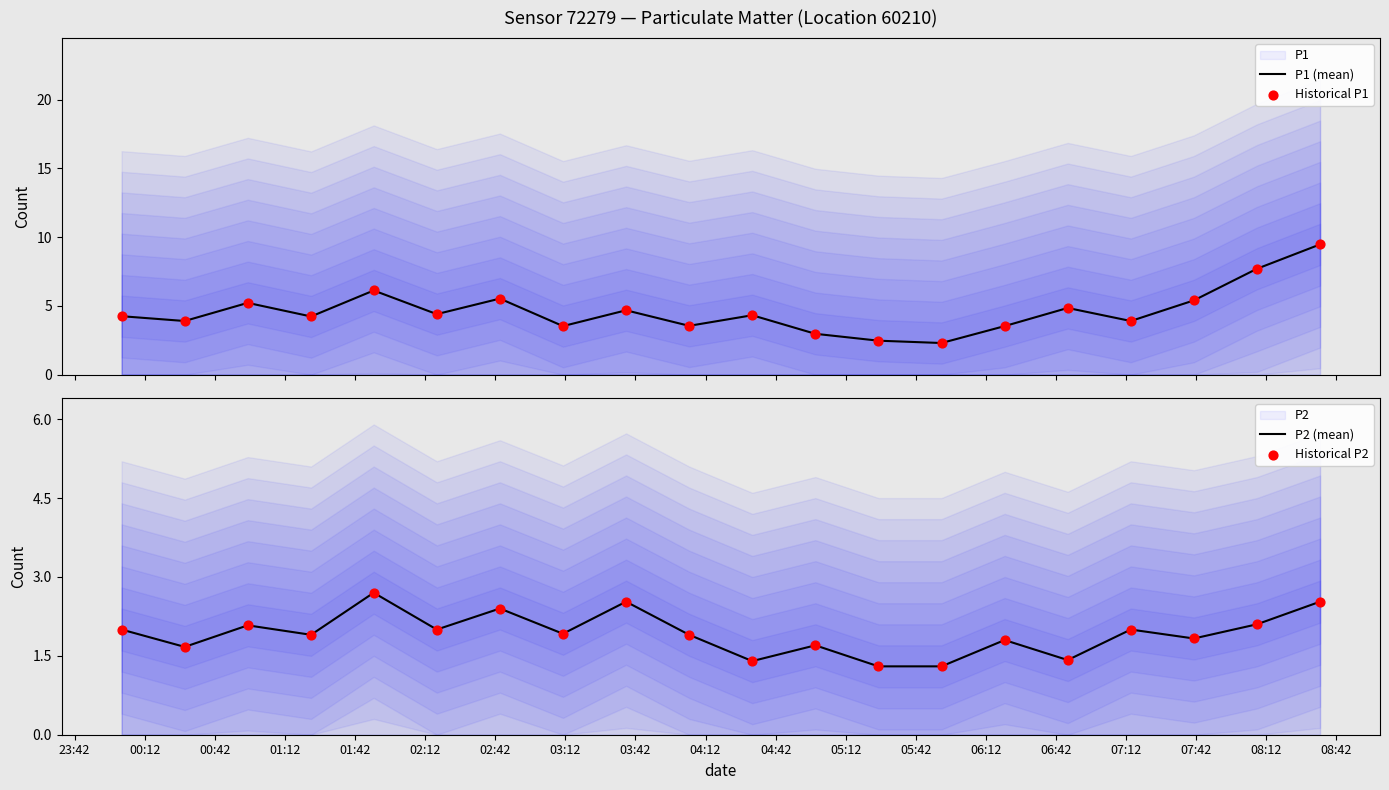

At how many categories does at least one series exceed 5?

6